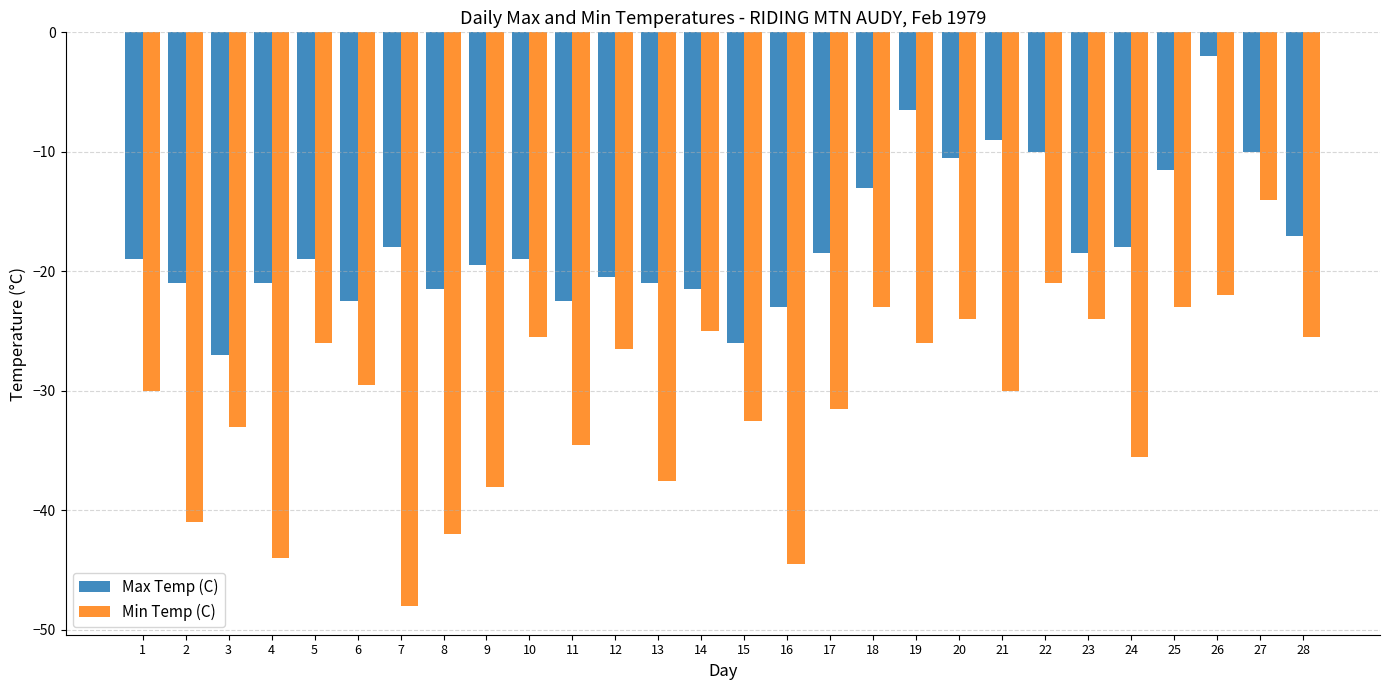

Rank the series by their average value, from lowest to highest.

Min Temp (C), Max Temp (C)